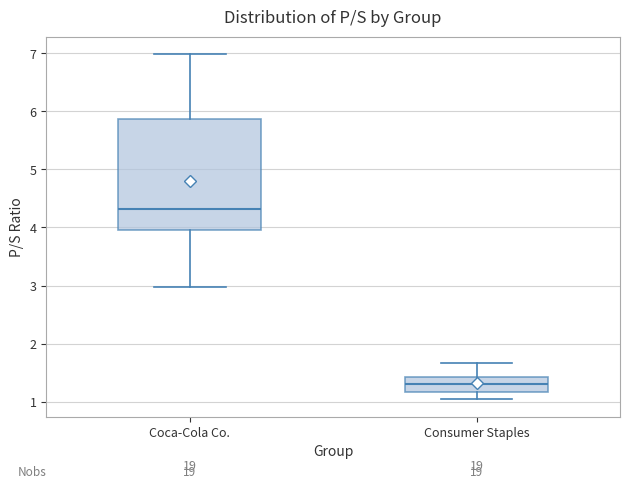

Reading left to right, read every box against the y-axis: the position of its median line, the range the box covers, and the ends of its whiskers. The values are not printed on the chart, so give them approximately, as read against the axis.

Coca-Cola Co.: median 4.3, box 4.0 to 5.9, whiskers 3.0 to 7.0
Consumer Staples: median 1.3, box 1.2 to 1.4, whiskers 1.0 to 1.7